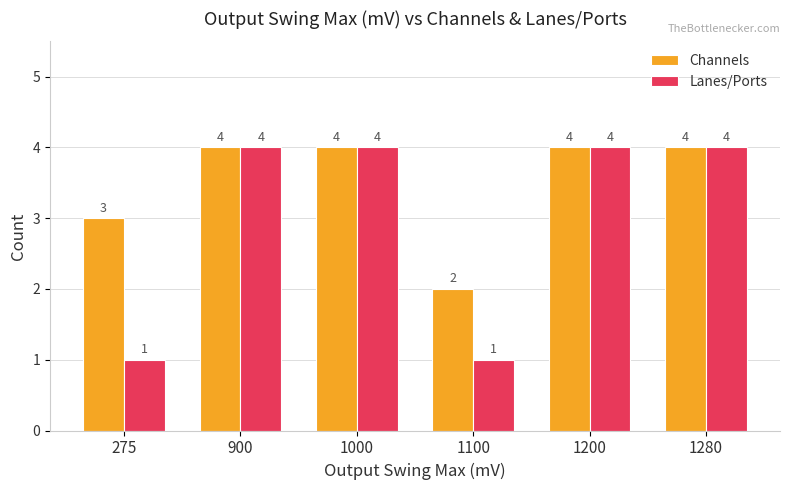

Read the Lanes/Ports value at 1200.

4